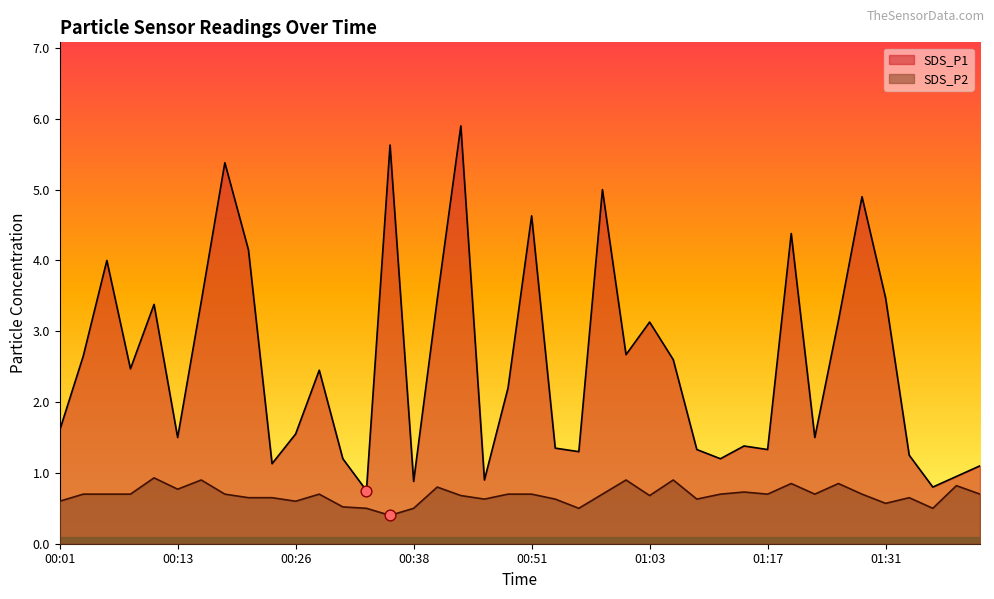

At which category is the sum across all series the highest?

00:43